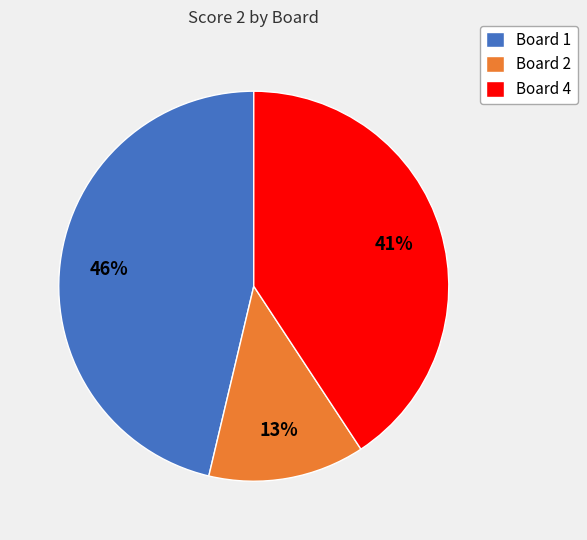

How many slices are in this pie chart?

3